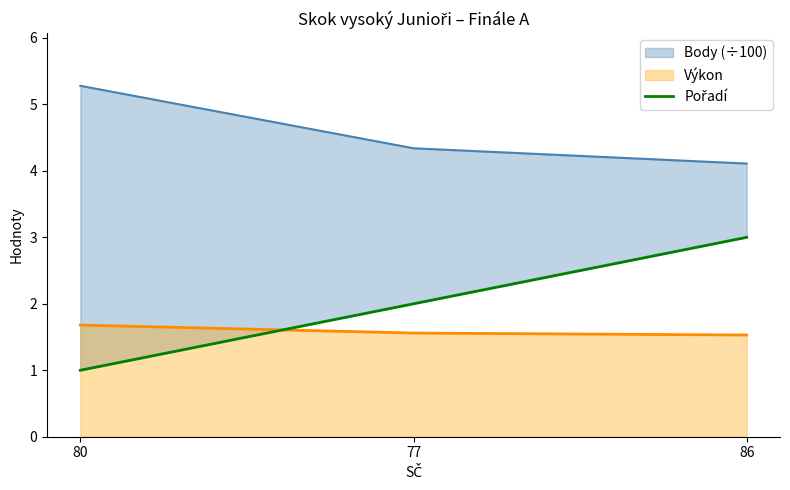

What is the label of the 2nd point from the right?

77